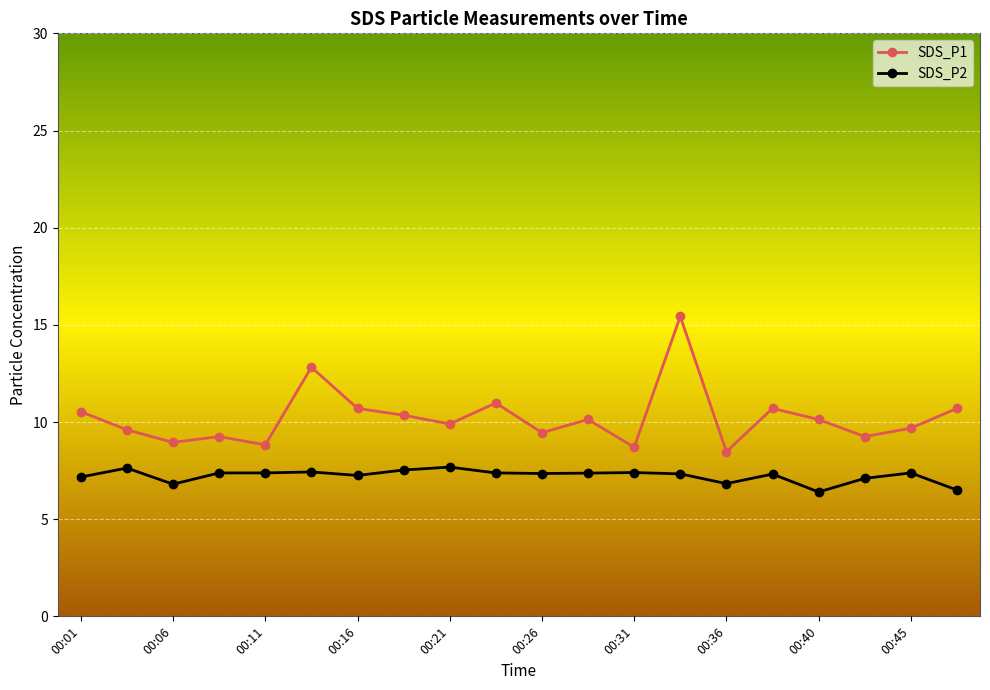

What is the difference between the maximum and second lowest values in the SDS_P1 series?

6.7